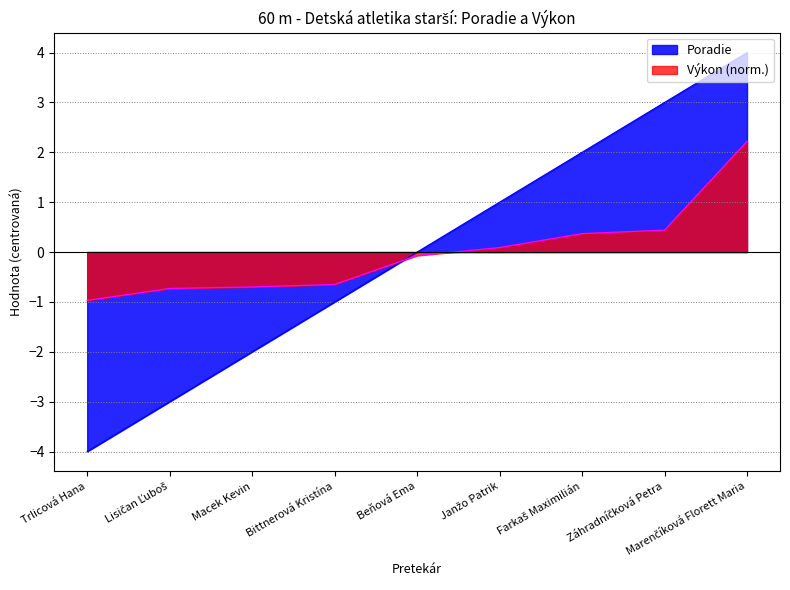

What is the highest value of the Výkon series?

2.2